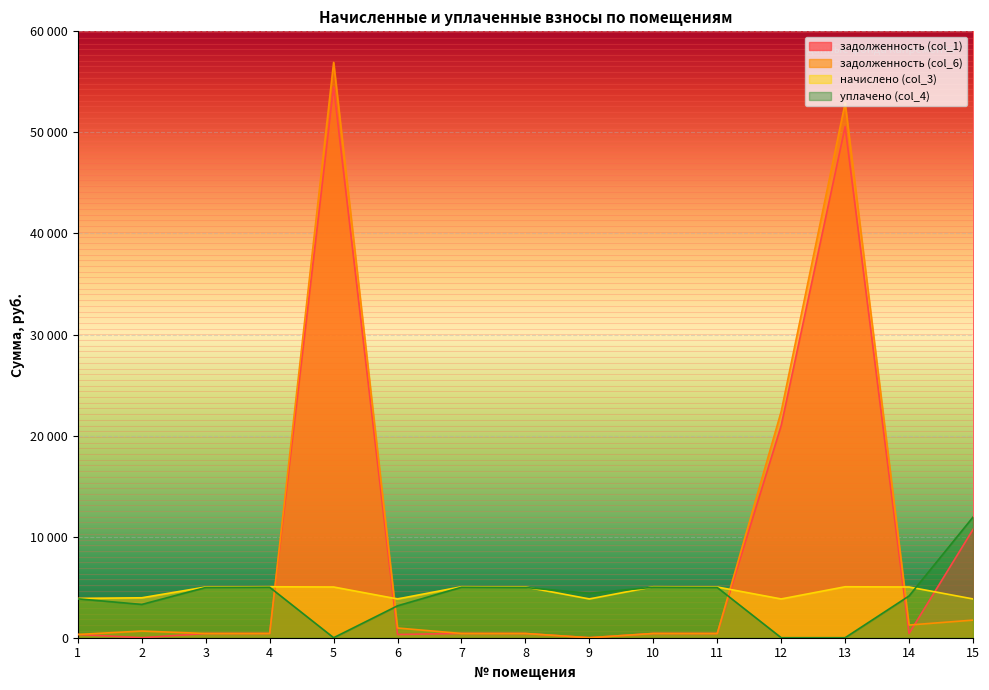

What is the difference between the second highest and minimum values in the задолженность (col_1) series?

50565.8